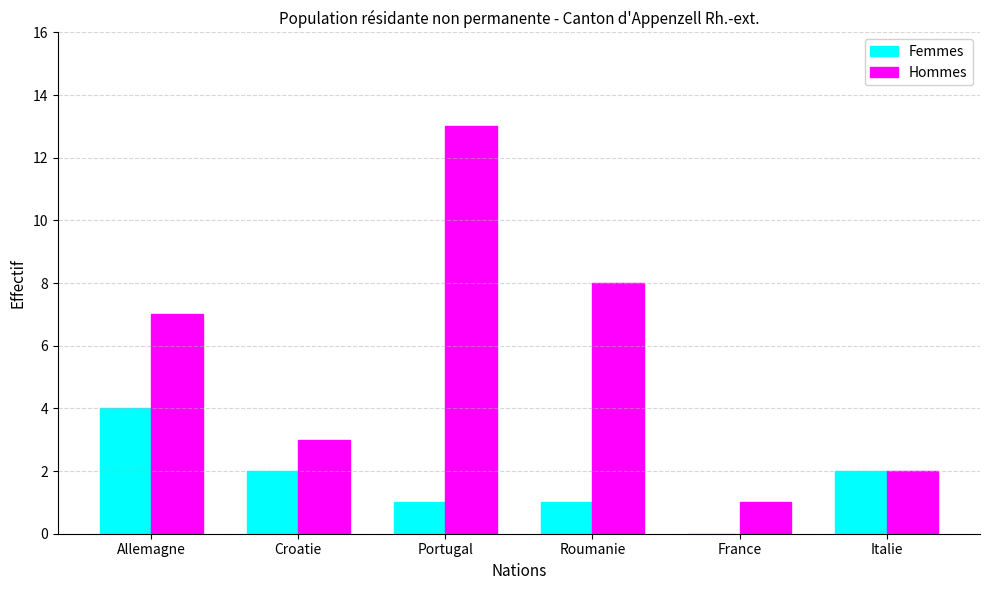

Between Allemagne and Croatie, which series saw the biggest shift?

Hommes